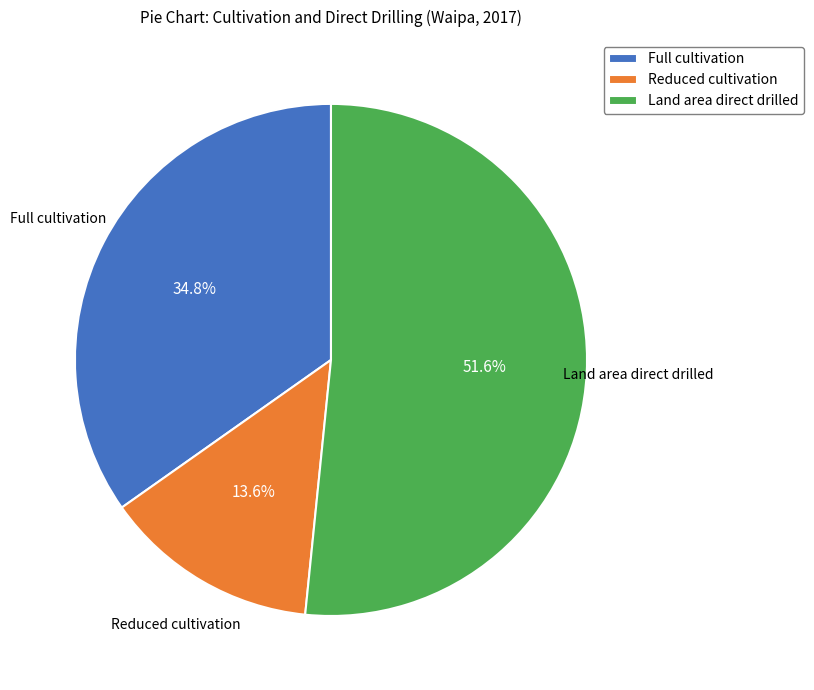

Is Land area direct drilled the majority of the pie?

Yes